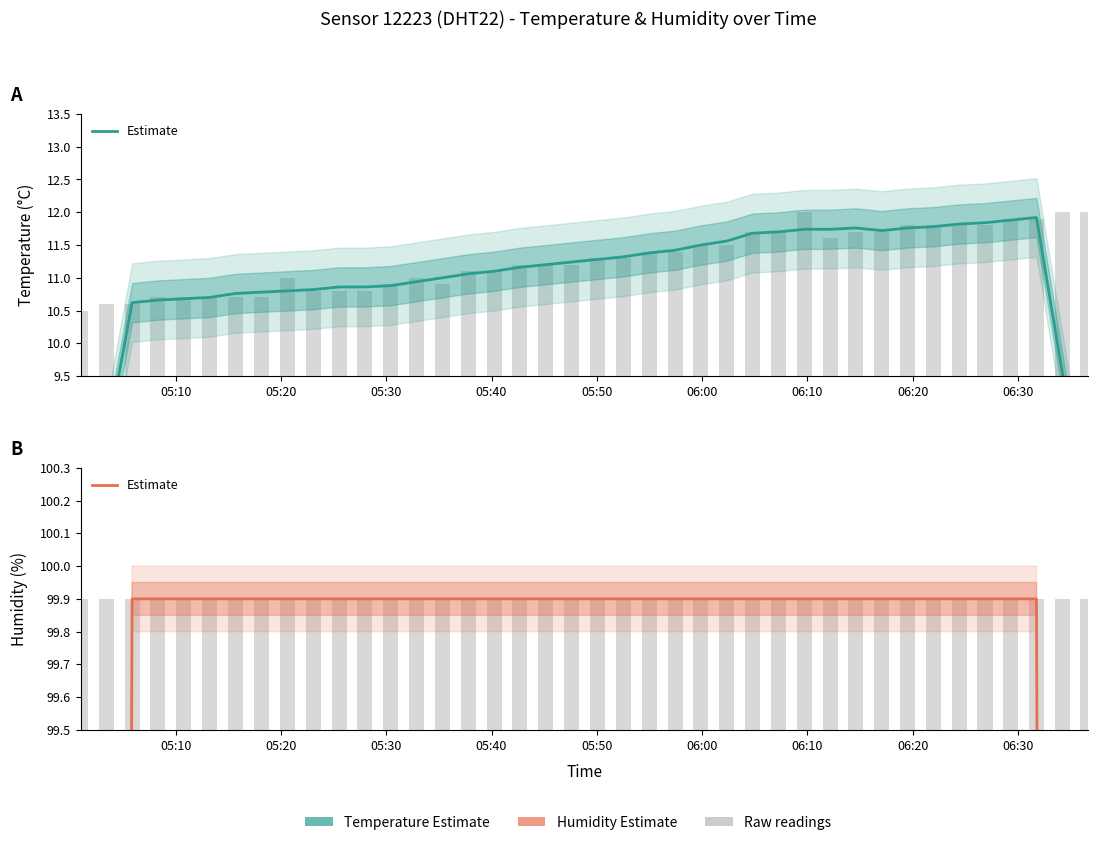

List the series in order of their peak value, highest first.

humidity (estimate), temperature (estimate)